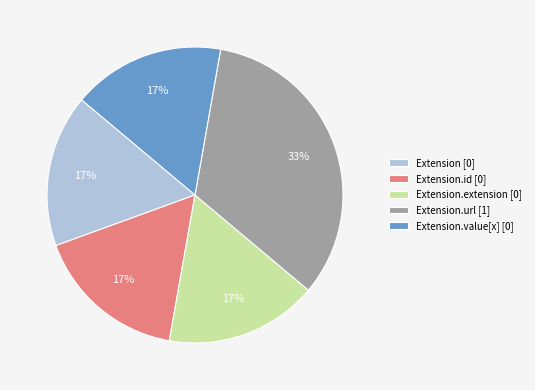

True or false: Extension.value[x] [0] accounts for 17% of the total.

True